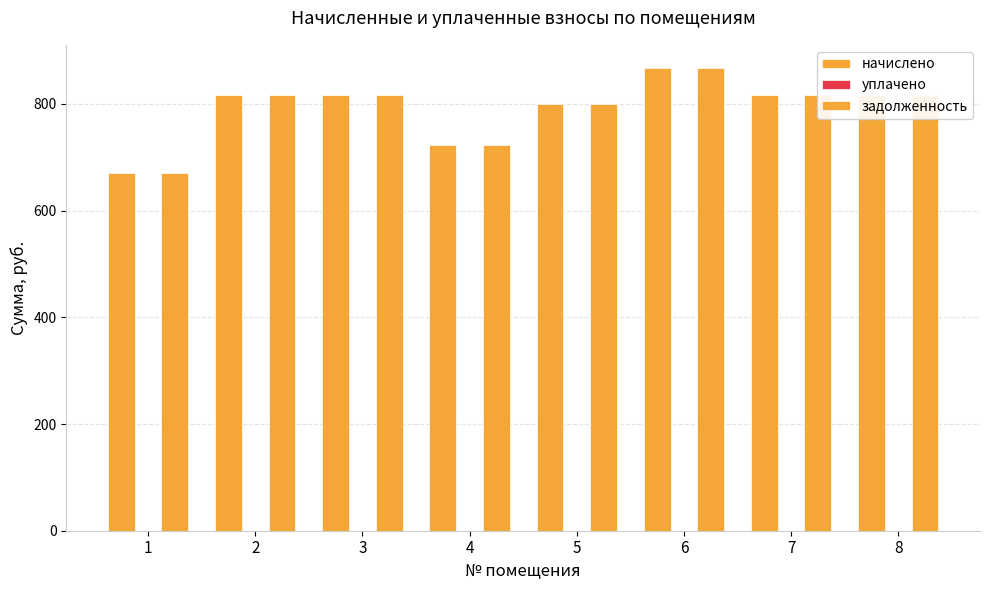

What is the total value across all series at 5?

1598.9